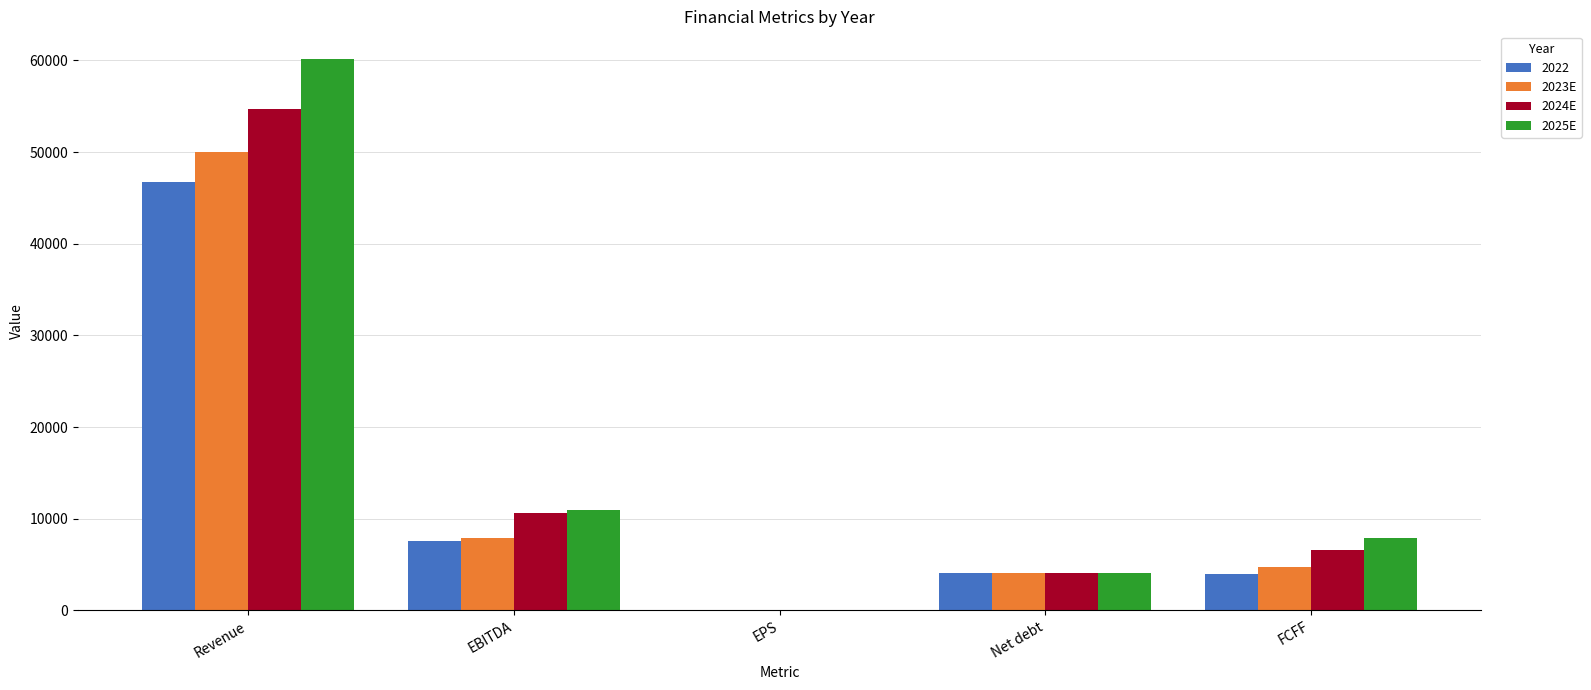

Count the number of data series in this chart.

4